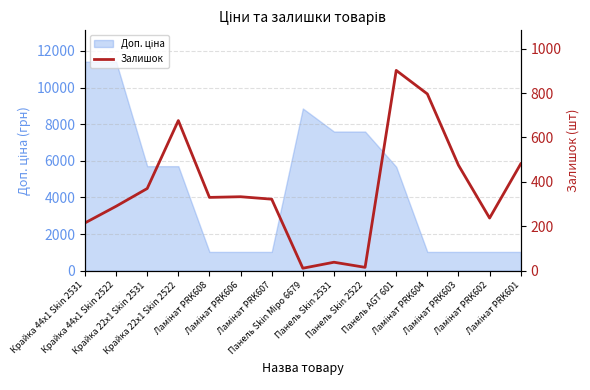

Which label corresponds to the smallest value in the chart?

Панель Skin Міро 6679